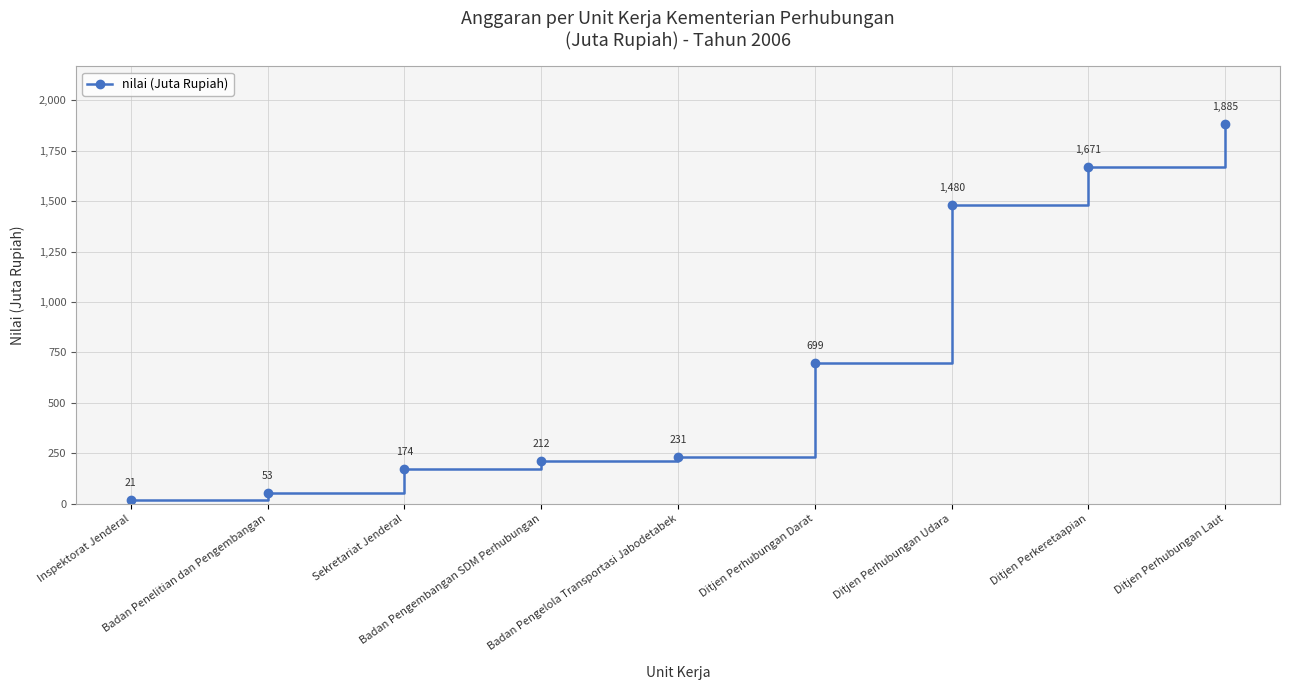

Read the value at Ditjen Perhubungan Udara, to the nearest 50.

1500